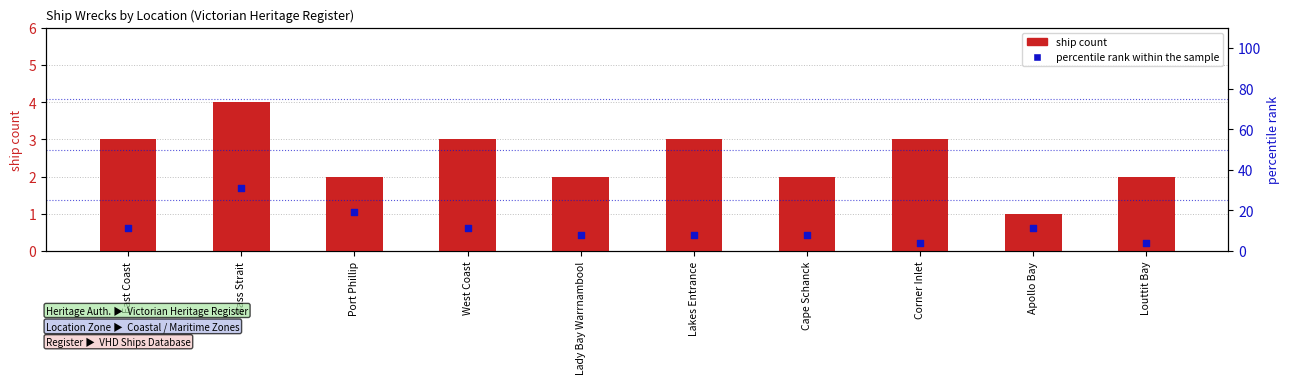

At how many categories does at least one series exceed 30?

1